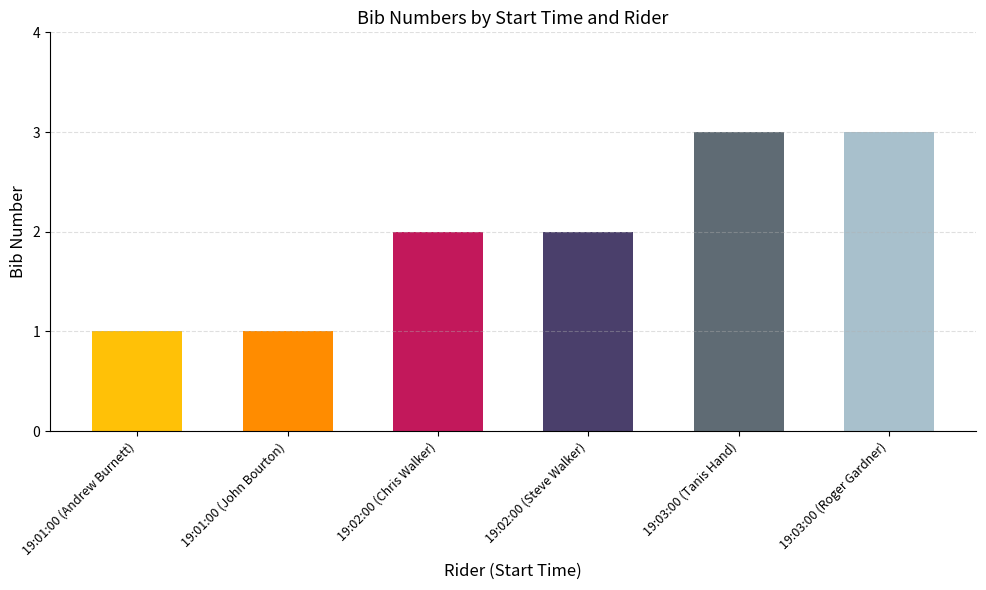

How many series are shown in this chart?

1